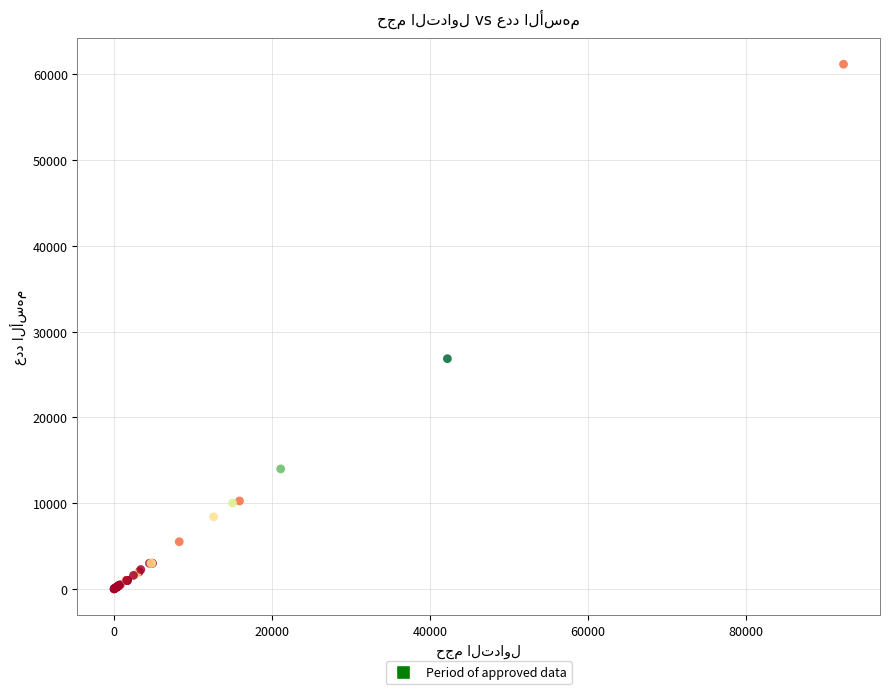

What Y value in the scatter plot is closest to 30596?

26856